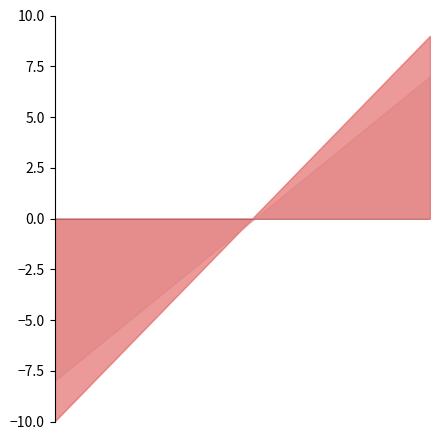

True or false: featured and public cross at least once.

False